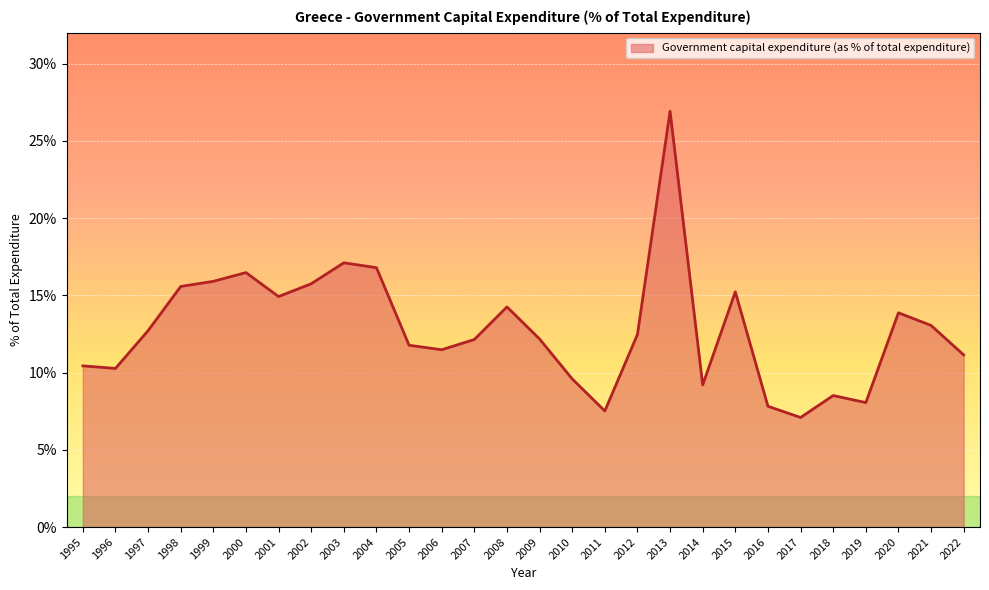

True or false: the data shows 16.8 at 2004.

True